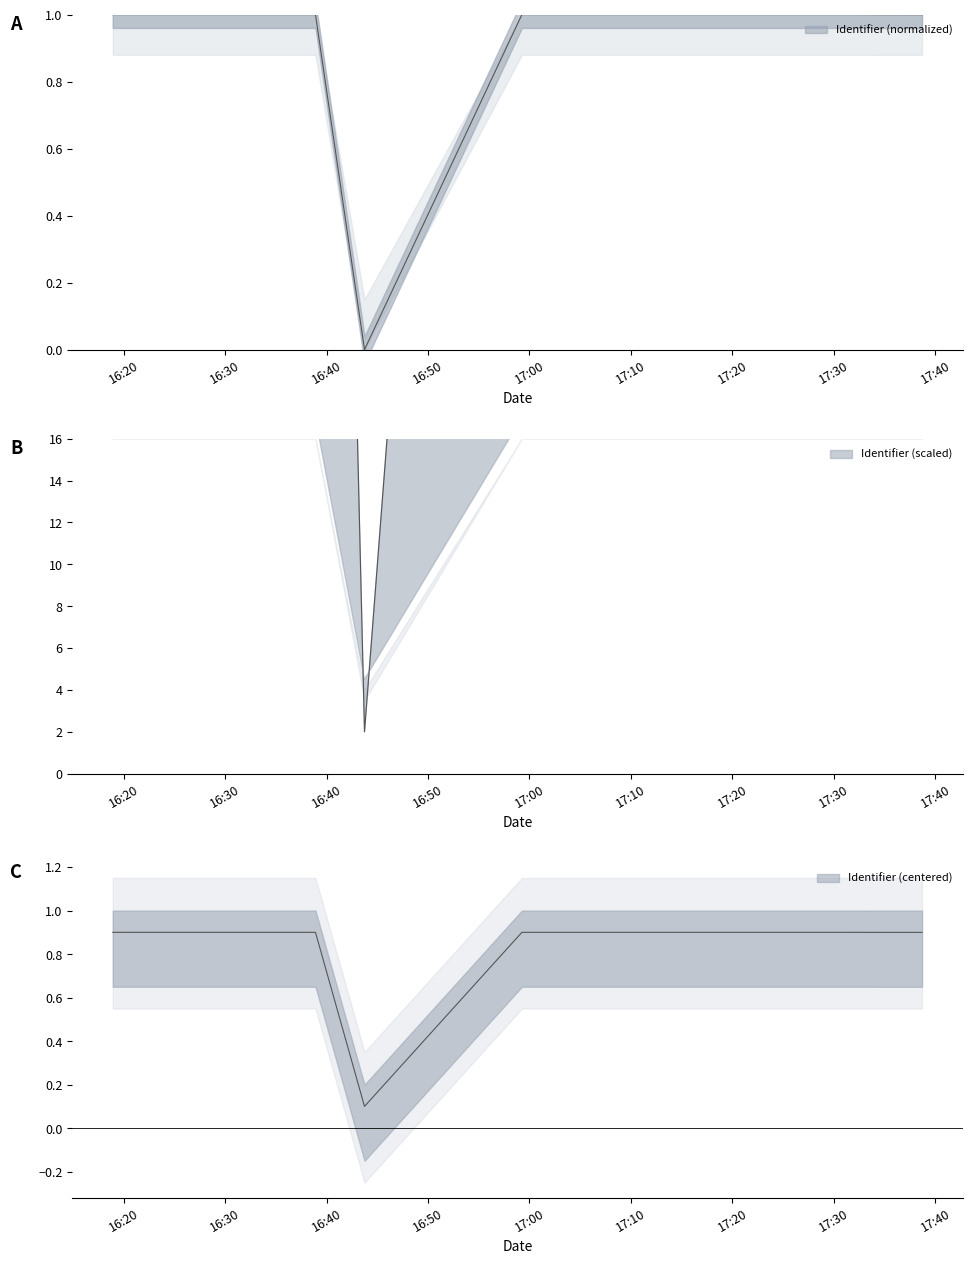

What is the label of the 6th point from the left?

2021-01-16 17:31:40